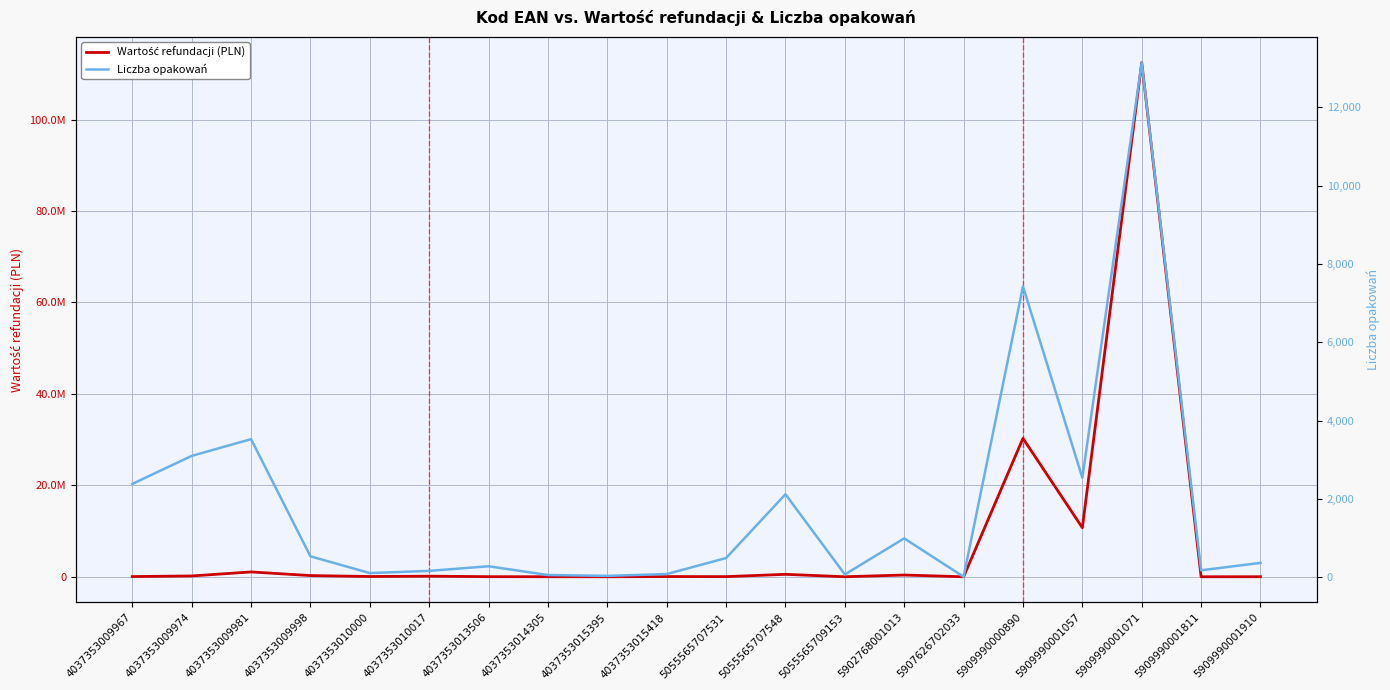

List the labels in order of Wartość refundacji (PLN) value, largest first.

5909990001071, 5909990000890, 5909990001057, 4037353009981, 5055565707548, 5902768001013, 4037353009998, 4037353009974, 4037353010017, 4037353010000, 4037353015418, 4037353009967, 5055565707531, 4037353013506, 5909990001910, 4037353014305, 5055565709153, 4037353015395, 5909990001811, 5907626702033